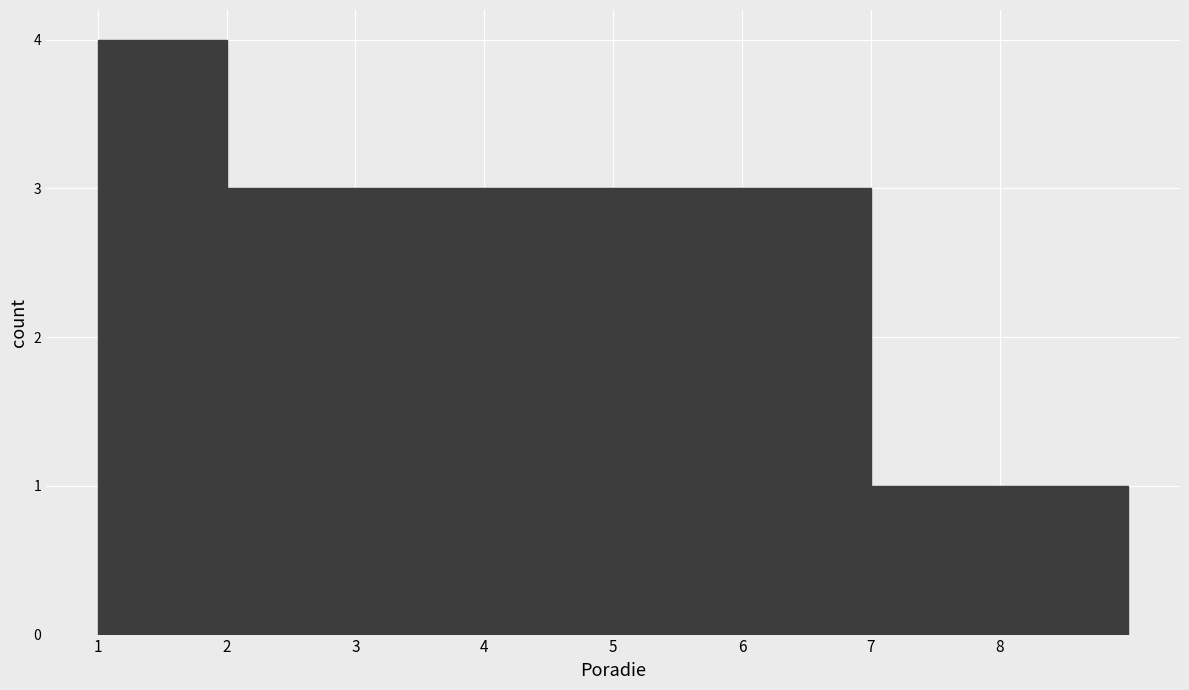

Reading left to right, list every bar in this chart as the range it spans on the x-axis followed by its height. The values are not printed on the chart, so give them approximately, as read against the axis.

1 to 2: 4
2 to 3: 3
3 to 4: 3
4 to 5: 3
5 to 6: 3
6 to 7: 3
7 to 8: 1
8 to 9: 1